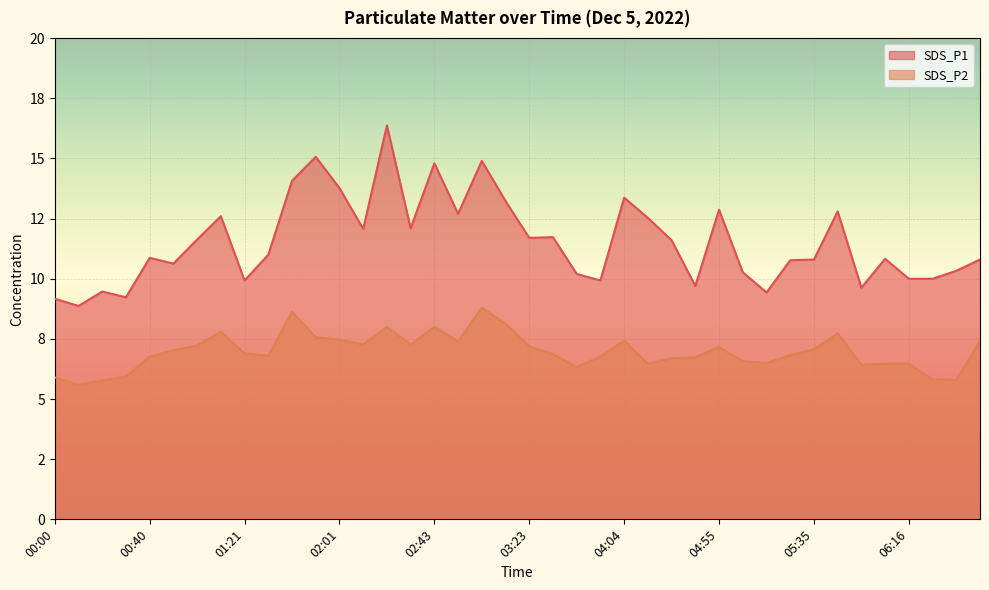

True or false: SDS_P1 has a value of 12.8 at 05:45.

True